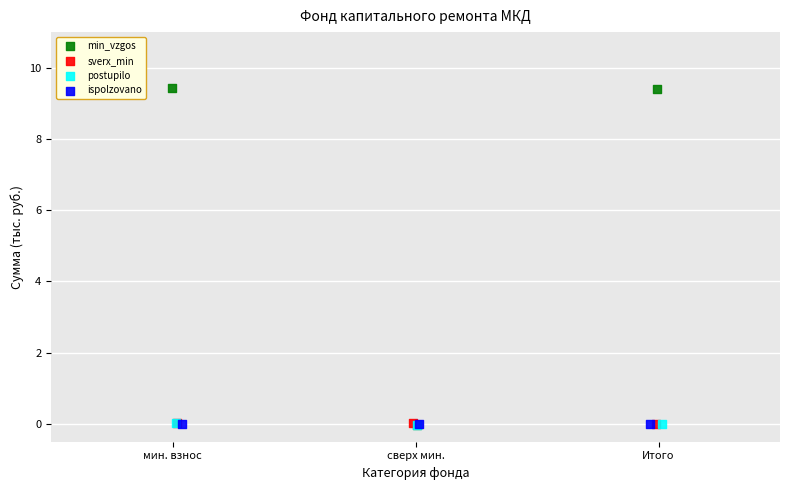

Which series reaches the maximum Y coordinate?

min_vzgos